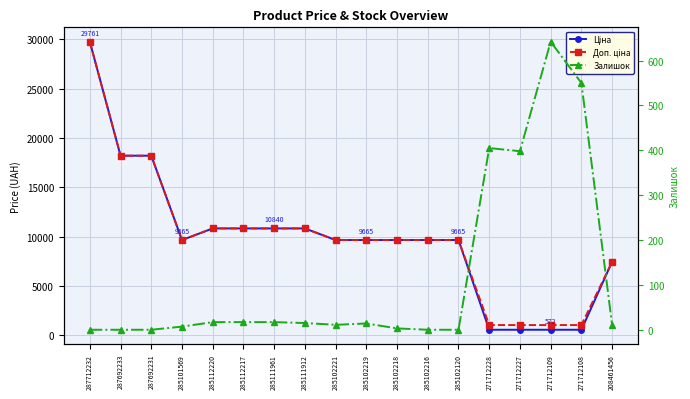

Between 285102221 and 271712227, which is larger?

285102221